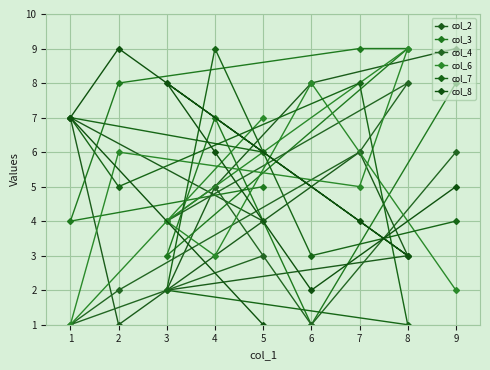

The value of col_6 at 8 is 12. True or false?

False